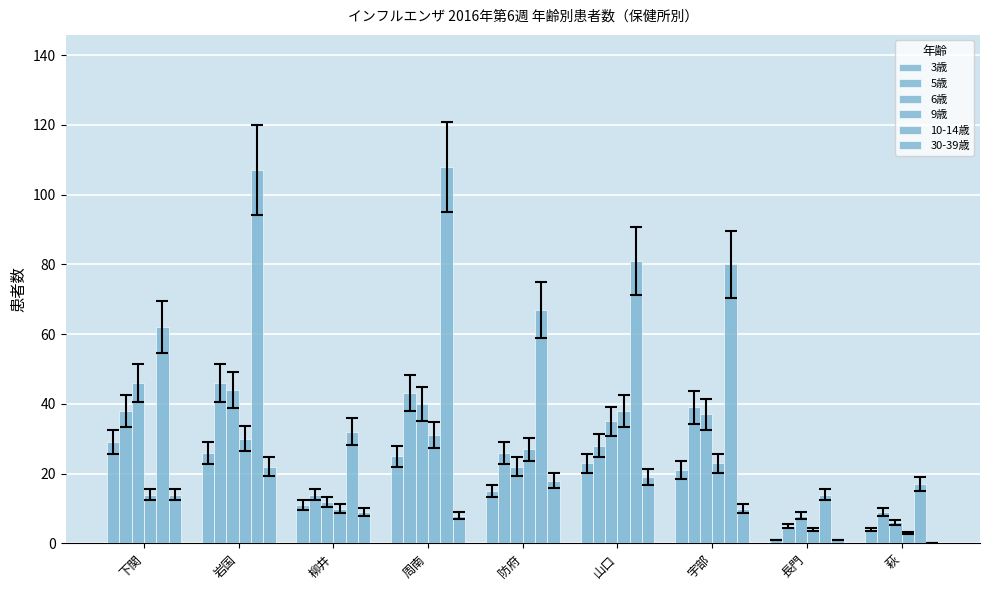

Are the bars horizontal?

No